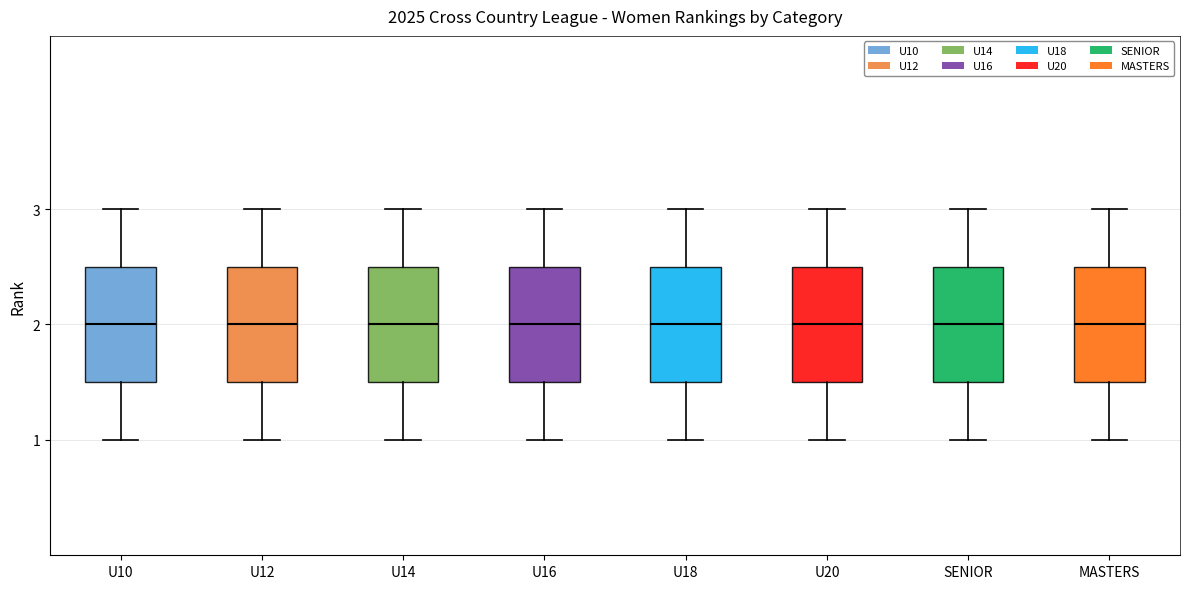

Reading left to right, transcribe this box plot: for each box, give where its median line is, the range the box spans, and where its two whiskers end, as read against the y-axis. The values are not printed on the chart, so give them approximately, as read against the axis.

U10: median 2.0, box 1.5 to 2.5, whiskers 1.0 to 3.0
U12: median 2.0, box 1.5 to 2.5, whiskers 1.0 to 3.0
U14: median 2.0, box 1.5 to 2.5, whiskers 1.0 to 3.0
U16: median 2.0, box 1.5 to 2.5, whiskers 1.0 to 3.0
U18: median 2.0, box 1.5 to 2.5, whiskers 1.0 to 3.0
U20: median 2.0, box 1.5 to 2.5, whiskers 1.0 to 3.0
SENIOR: median 2.0, box 1.5 to 2.5, whiskers 1.0 to 3.0
MASTERS: median 2.0, box 1.5 to 2.5, whiskers 1.0 to 3.0